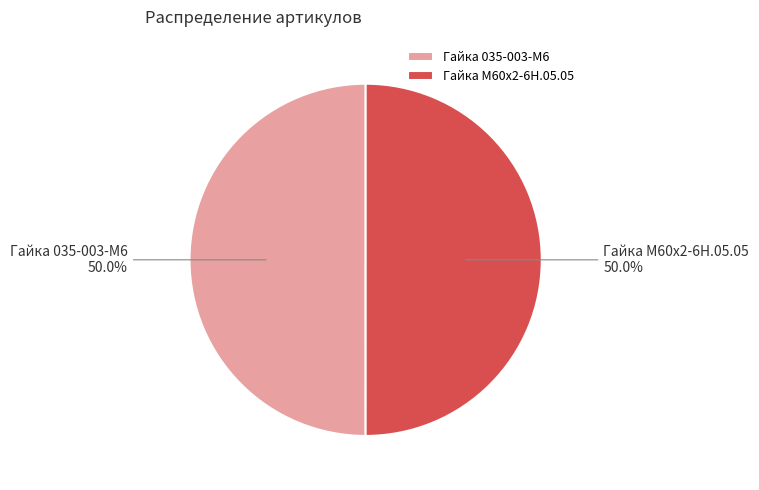

Approximately how many times larger is the value at Гайка М60х2-6Н.05.05 compared to Гайка 035-003-М6?

1.0